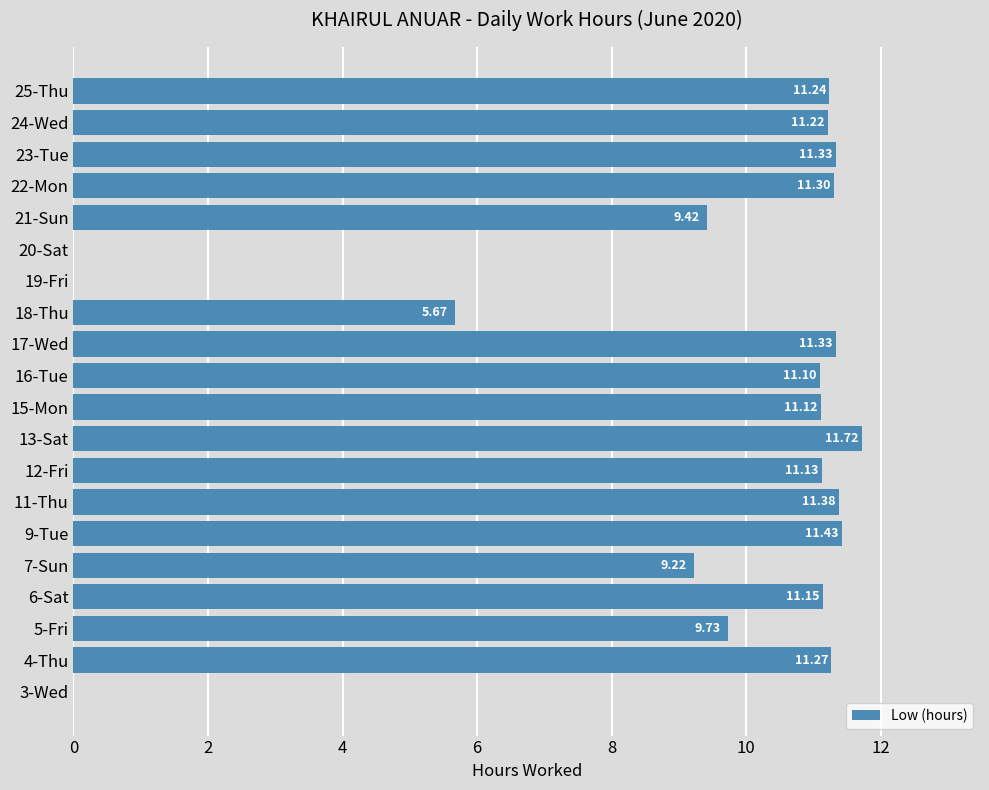

What is the sum of the values at 23-Tue and 5-Fri?

21.1